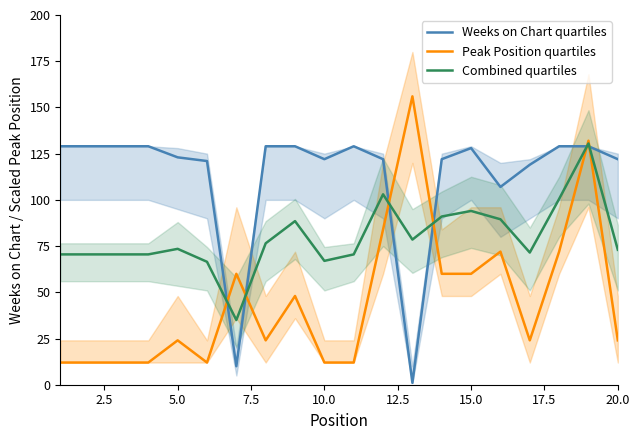

What is the smallest value displayed?

1.0